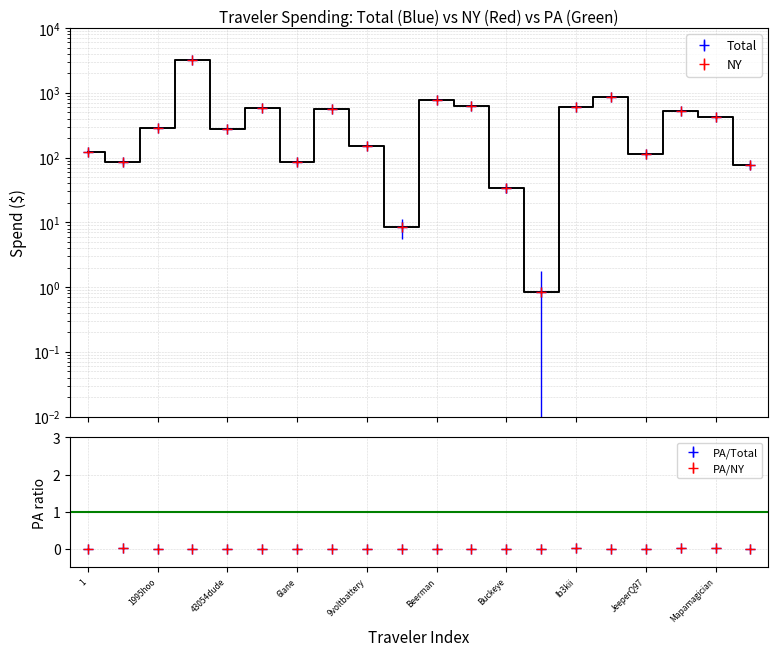

Which series has the widest spread of values?

Total